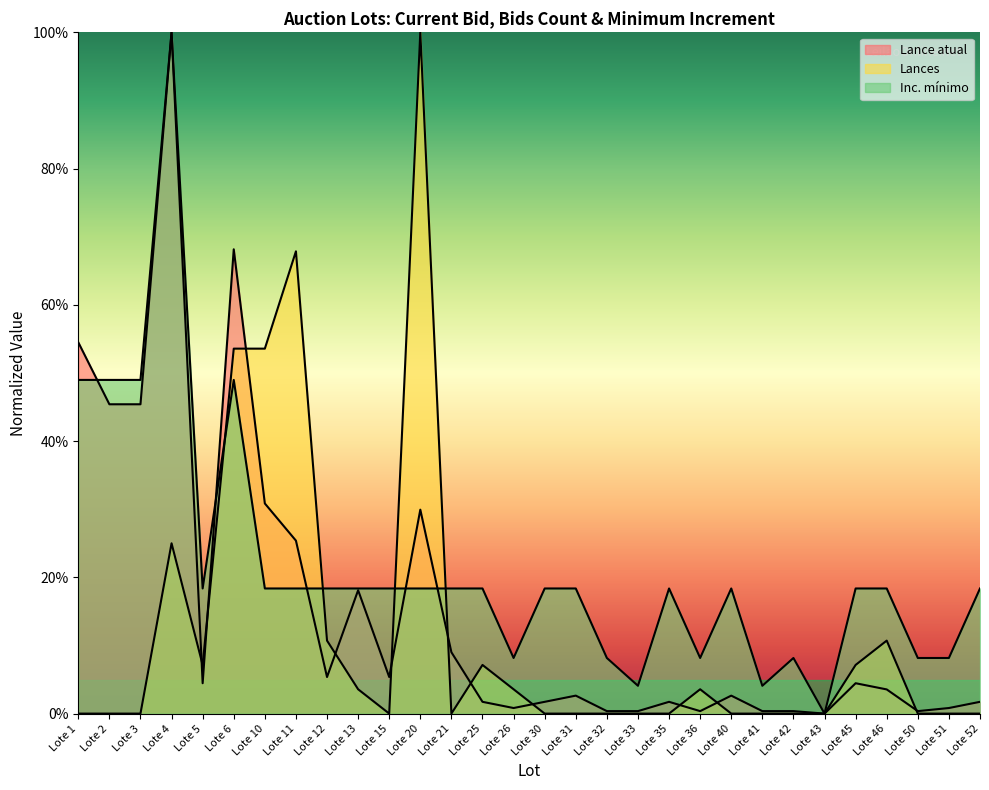

How many positive values does the Inc. mínimo series have?

29